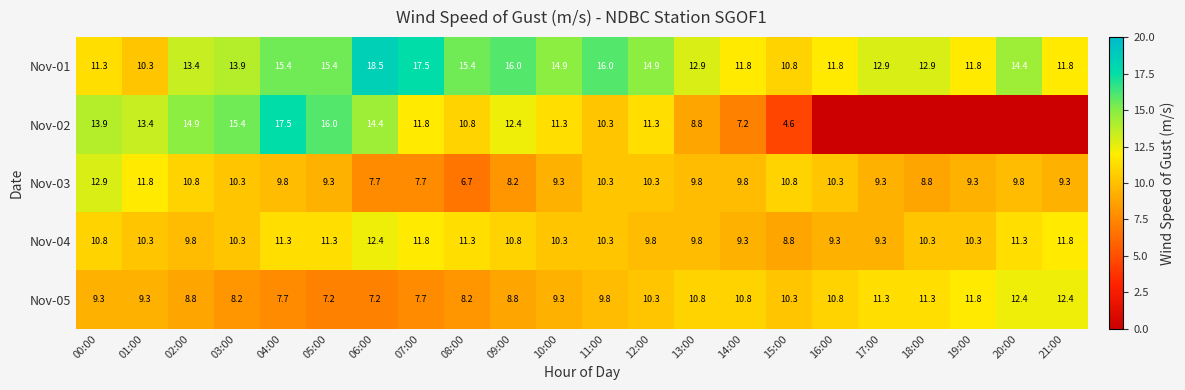

The Nov-02 series shows 8.8 at 13:00. True or false?

True